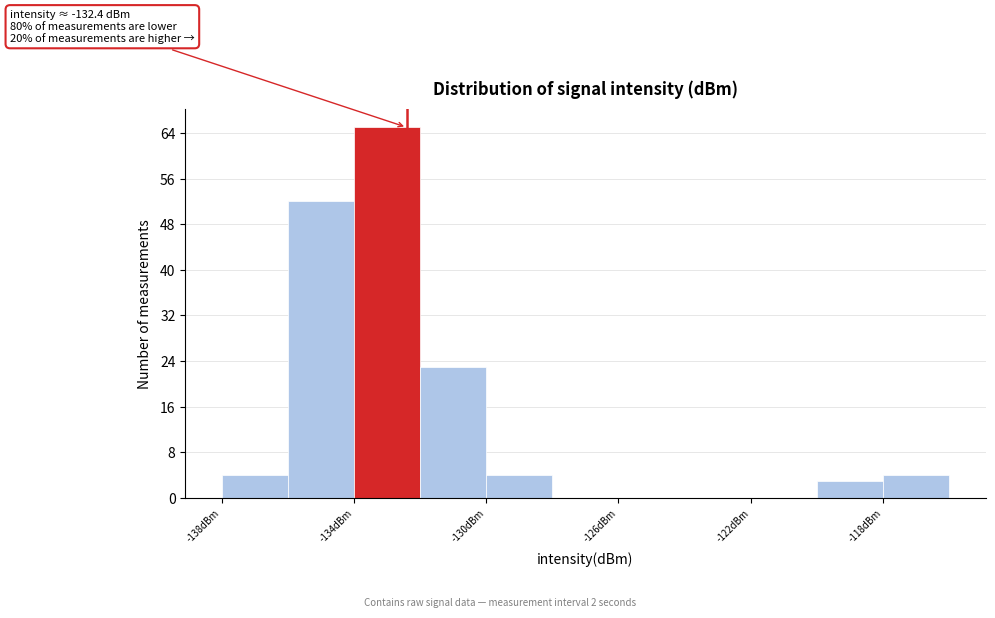

Which range on the x-axis has the tallest bar?

-134 to -132